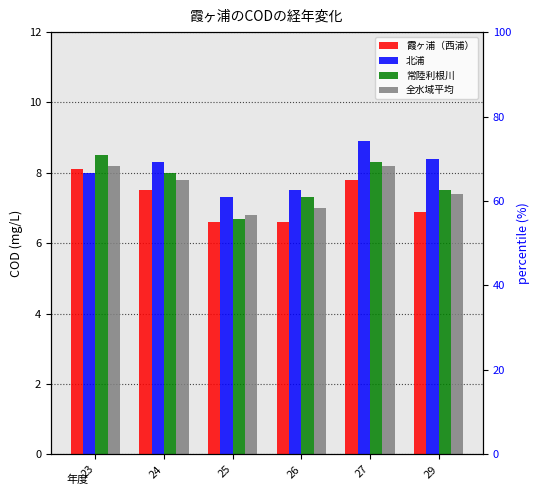

The value of 全水域平均 at 26 is 10.3. True or false?

False